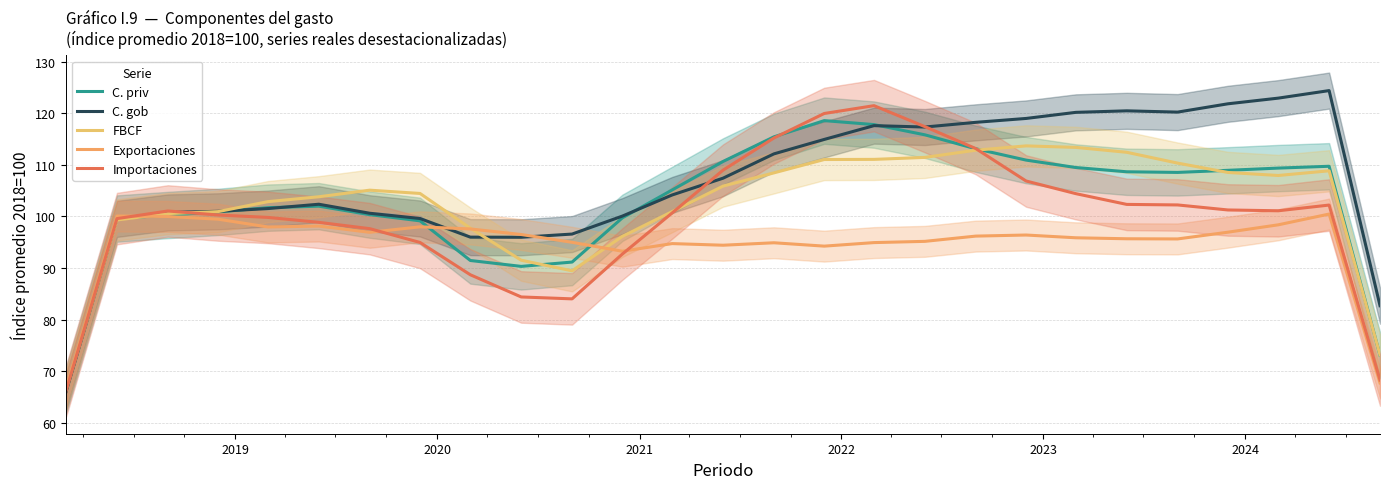

The value of C. gob at 10 is 52.7. True or false?

False